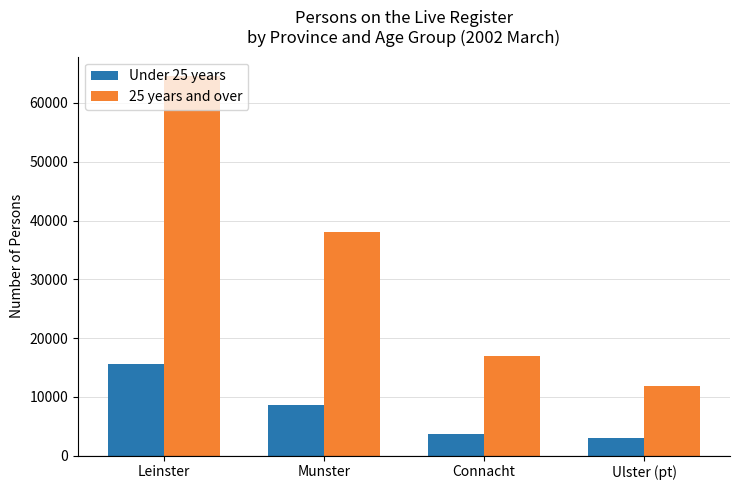

Reading right to left, transcribe all the data shown in this chart.

Under 25 years: Ulster (pt)=2970	Connacht=3599	Munster=8559	Leinster=15648
25 years and over: Ulster (pt)=11857	Connacht=17011	Munster=37971	Leinster=64637